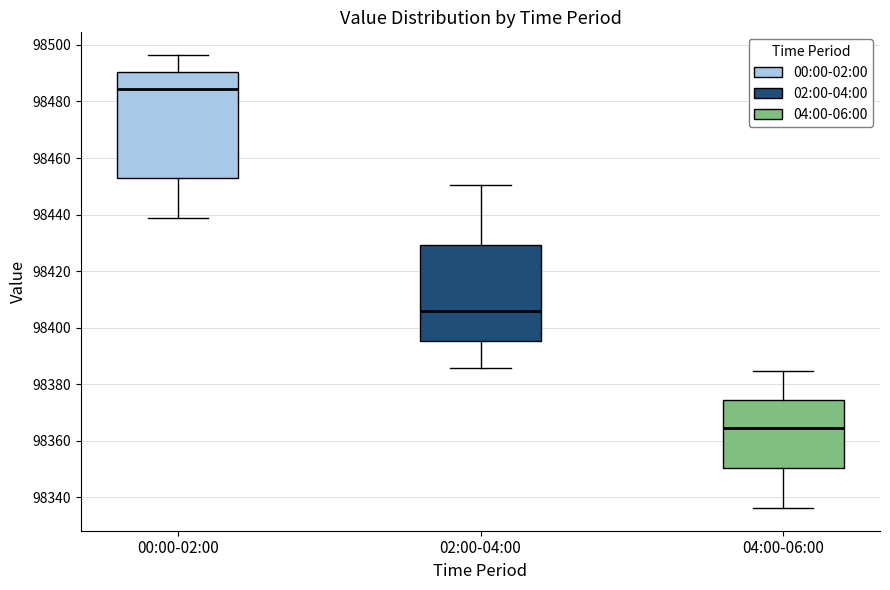

Where is the lower edge of the box for 00:00-02:00 on the y-axis? The values are not printed on the chart, so give them approximately, as read against the axis.

98454